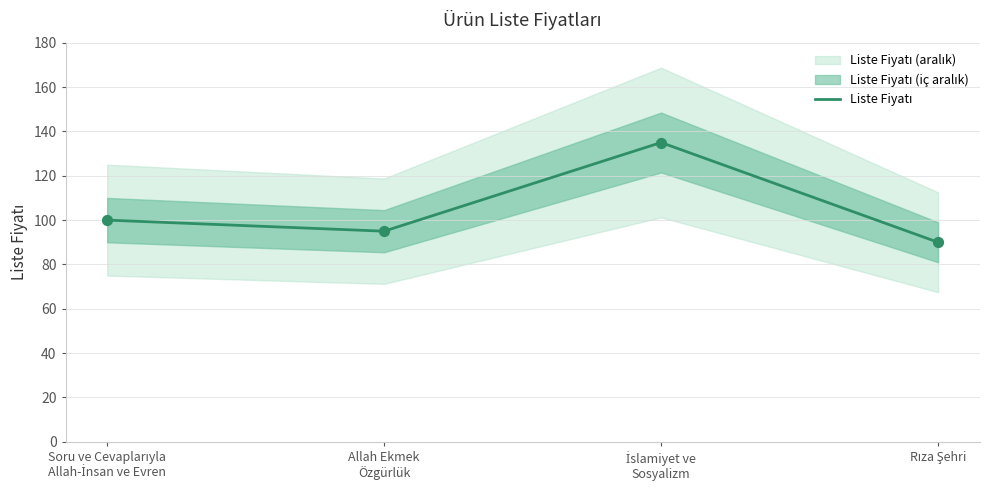

Which has a higher value, Soru ve Cevaplarıyla
Allah-İnsan ve Evren or Allah Ekmek
Özgürlük?

Soru ve Cevaplarıyla
Allah-İnsan ve Evren